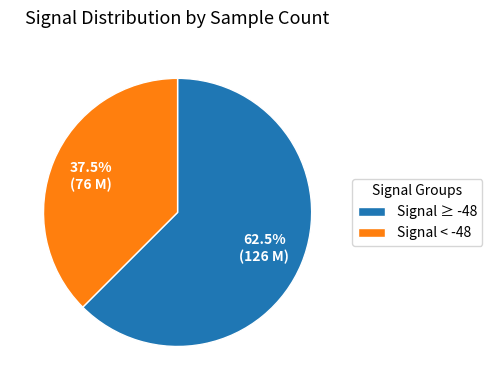

Between Signal ≥ -48 and Signal < -48, which is larger?

Signal ≥ -48